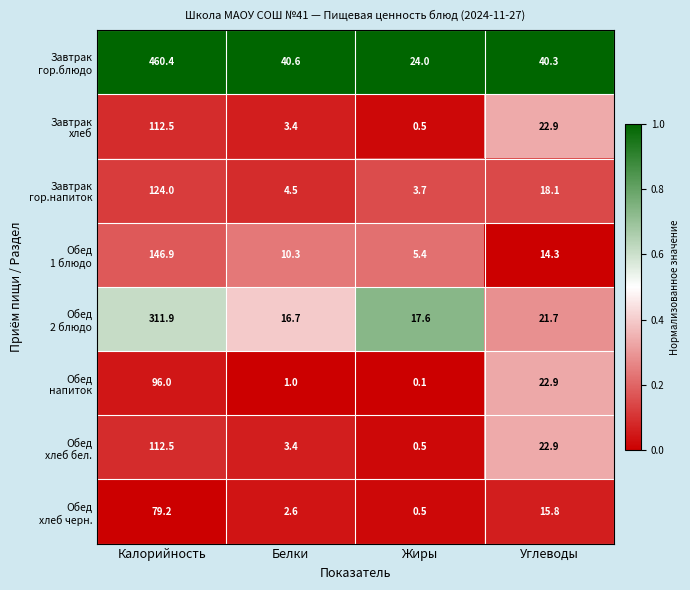

What is the difference between the highest and lowest values at Белки?

39.6